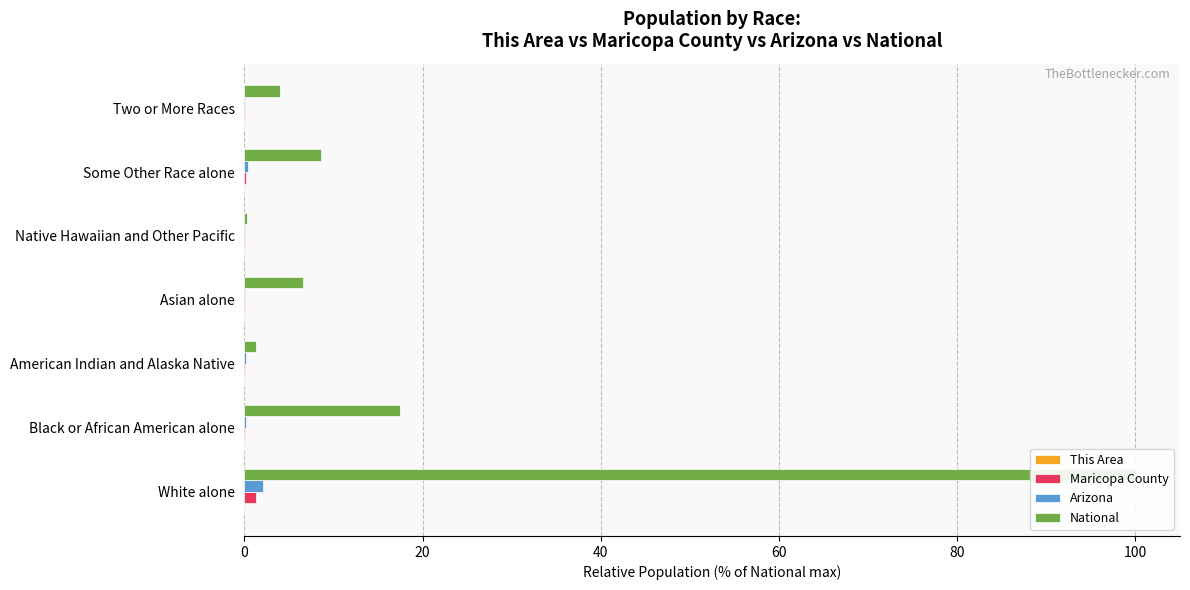

True or false: Maricopa County has a value of 1.2 at White alone.

True